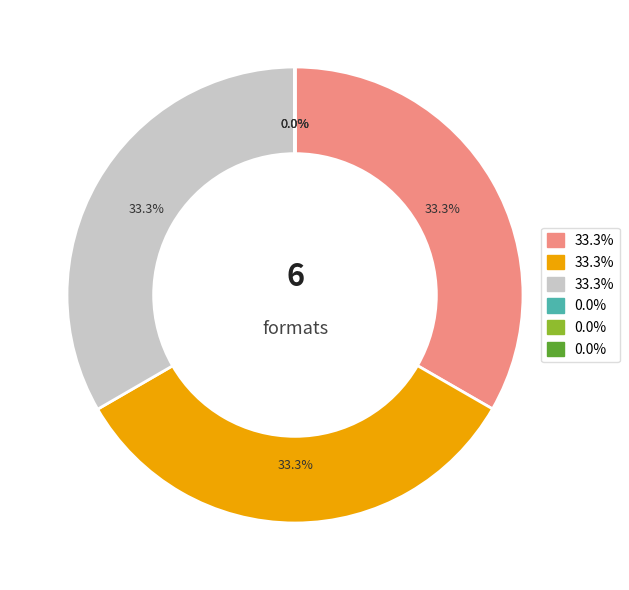

Is there any slice that represents more than half of the pie?

No